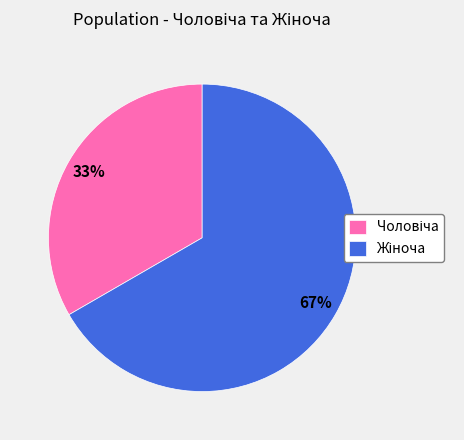

Is there any slice that represents more than half of the pie?

Yes